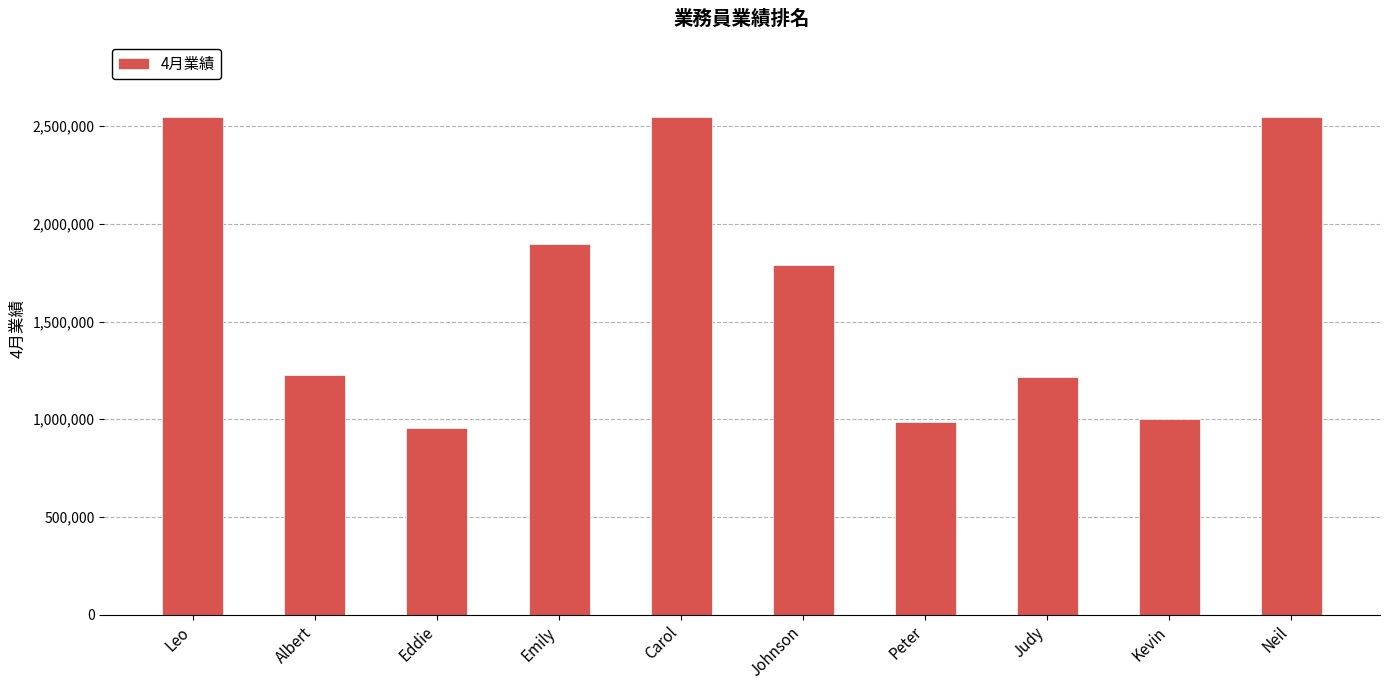

What is the difference between the values at Johnson and Carol?

760417